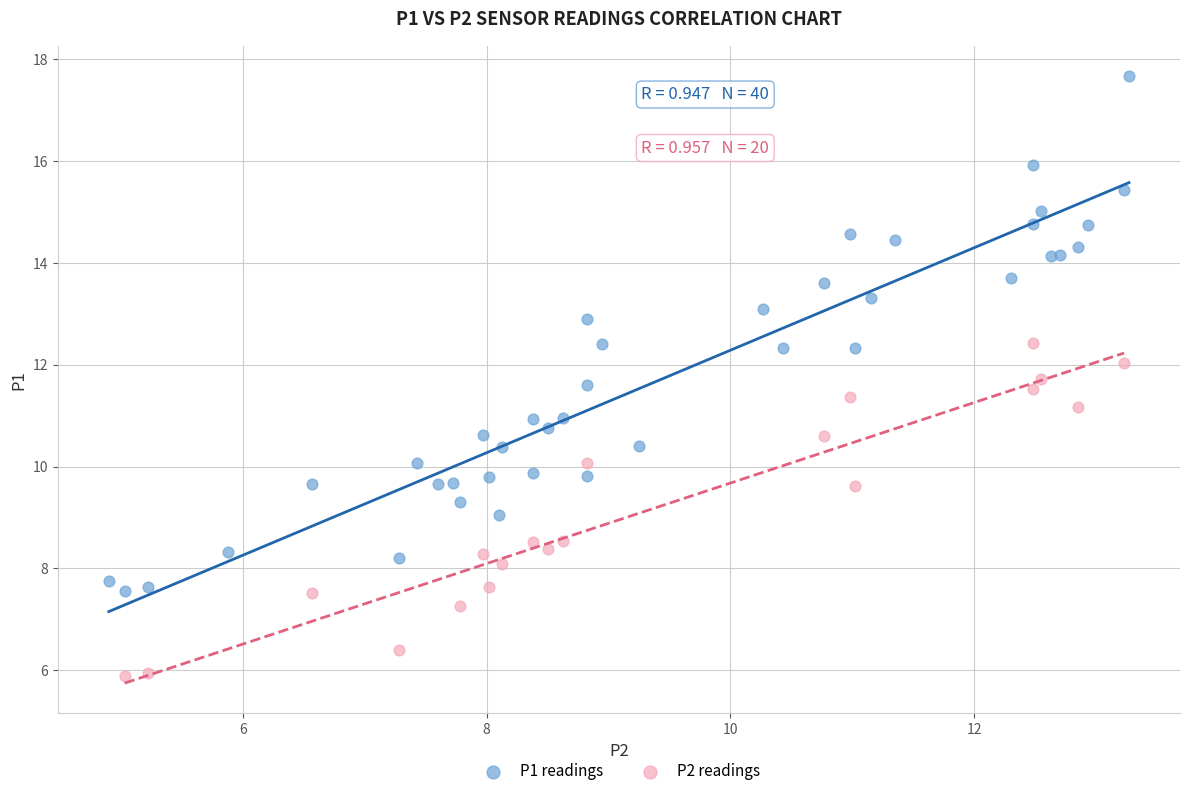

Which series contains the lowest Y value?

P2 readings